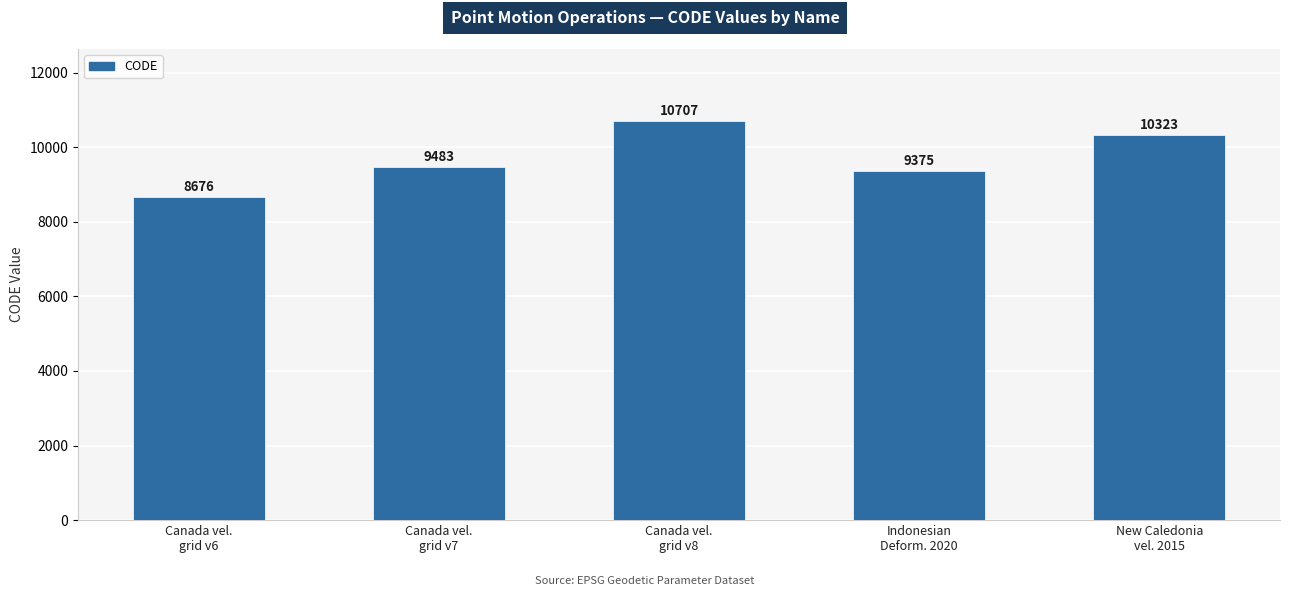

How many distinct data groups are displayed?

1